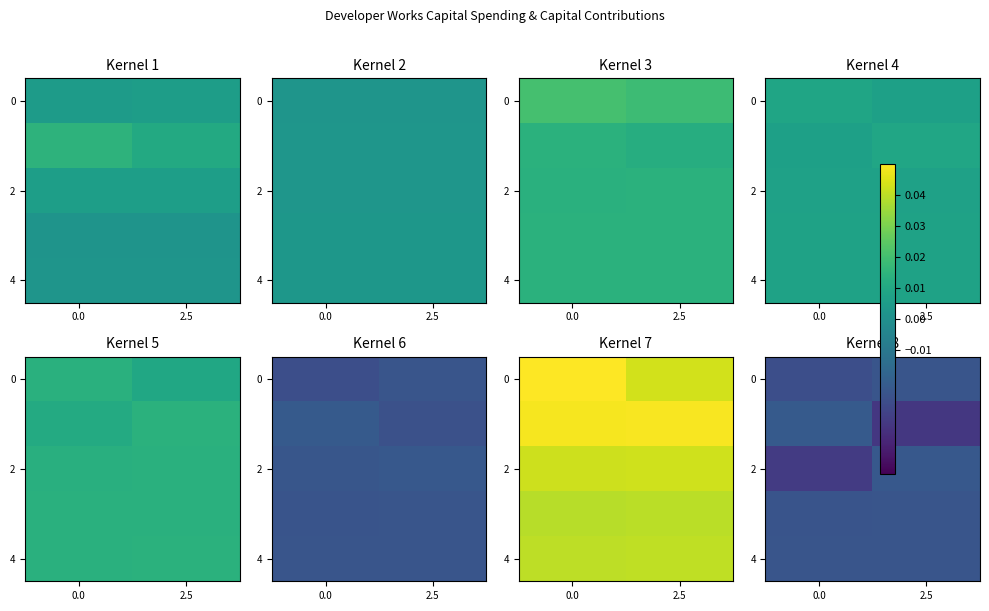

List the labels in order of 2 value, smallest first.

0.0, 2.5